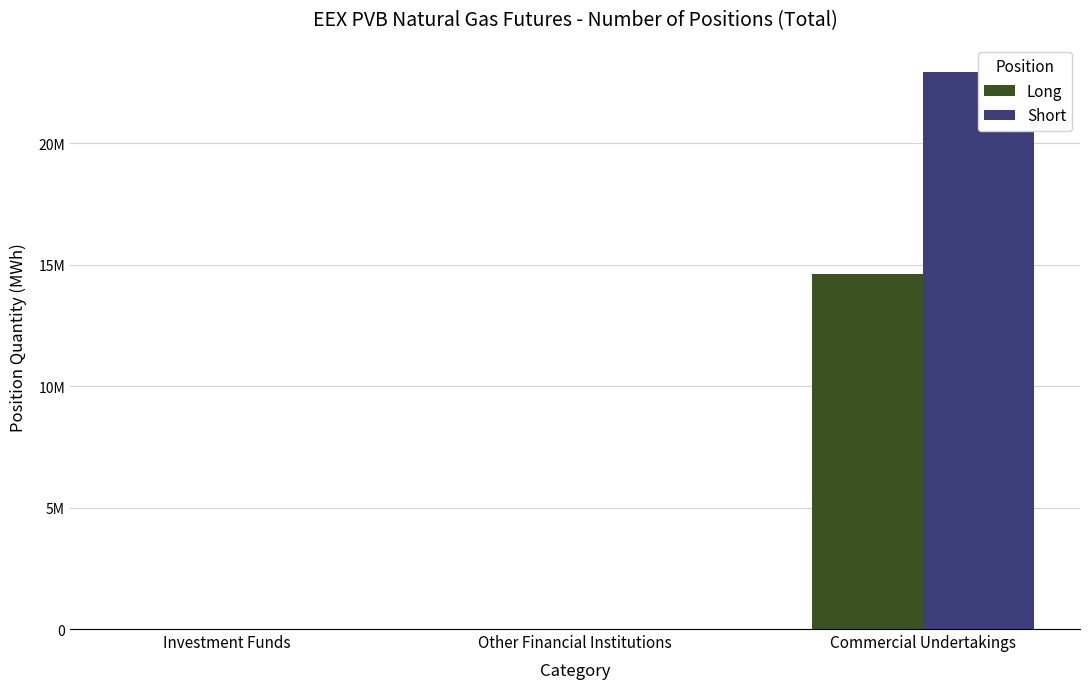

Is the value of Long at Commercial Undertakings greater than the value of Short at Other Financial Institutions?

Yes